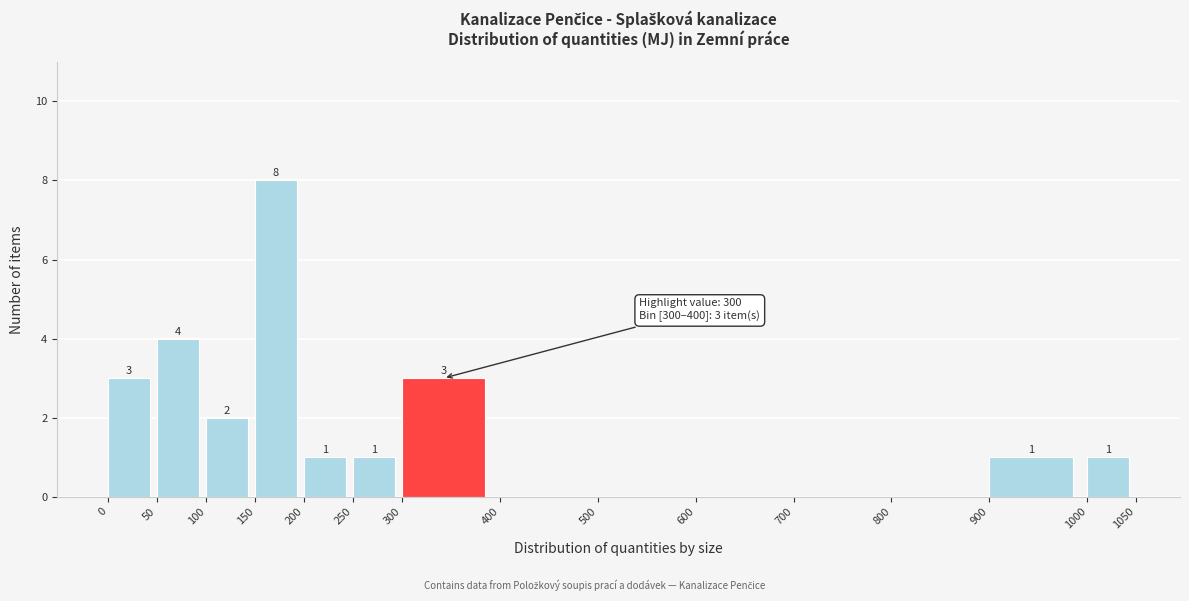

Which range on the x-axis has the tallest bar?

150 to 200